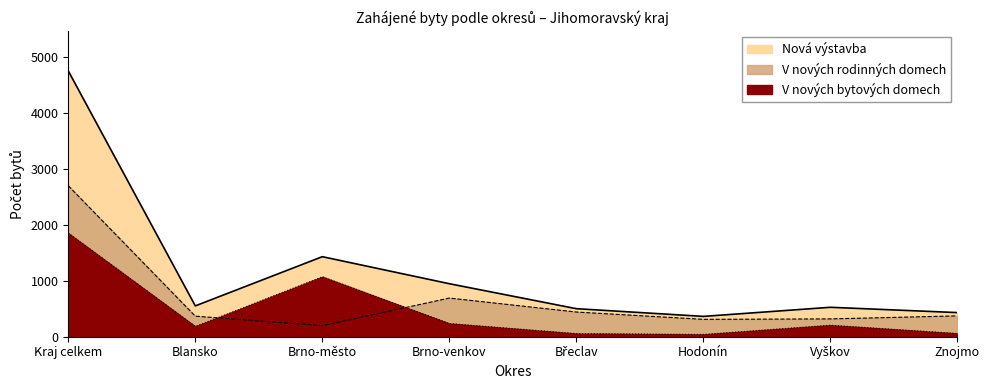

What is the sum of all v_novych_rodinnych_domech values?

5406